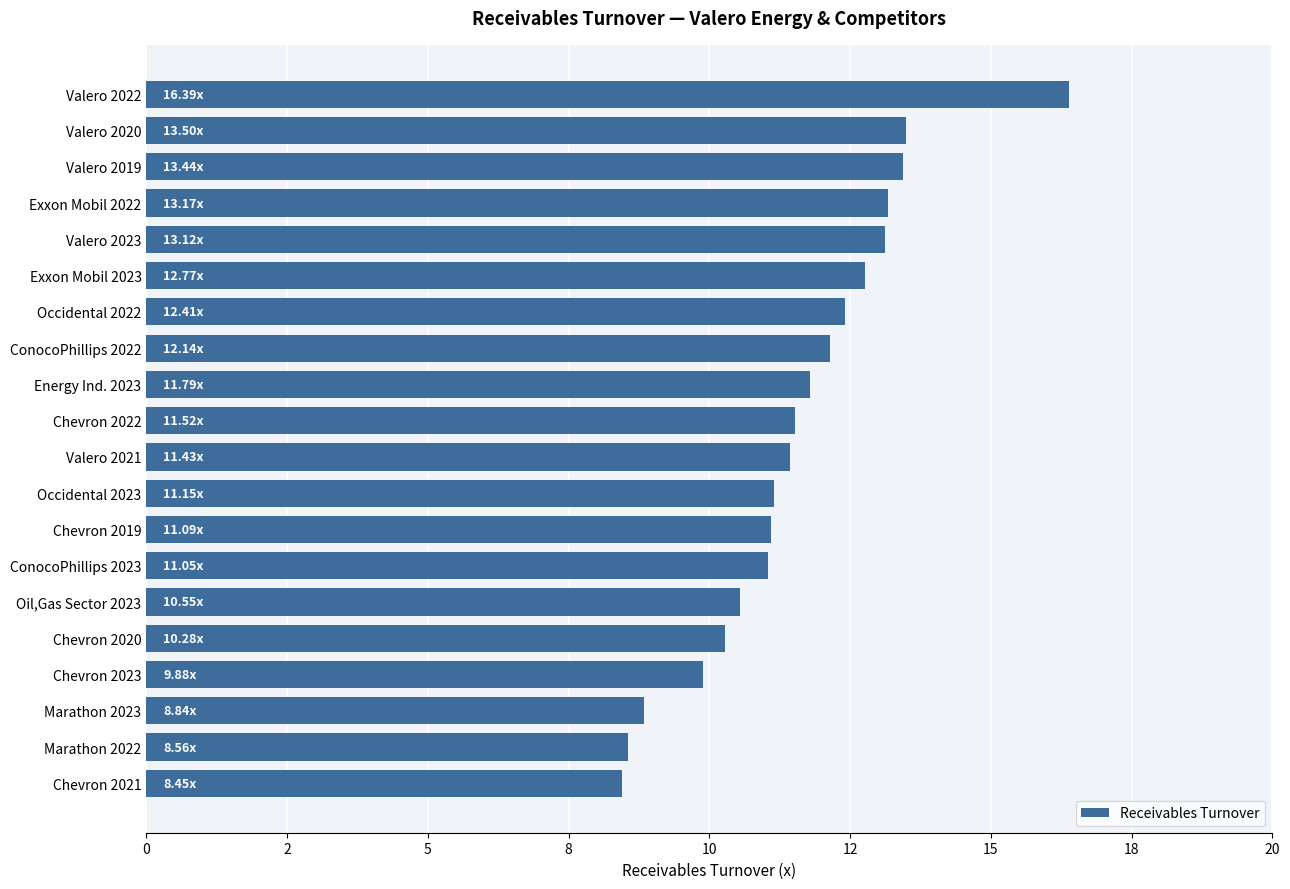

Are the bars horizontal?

Yes